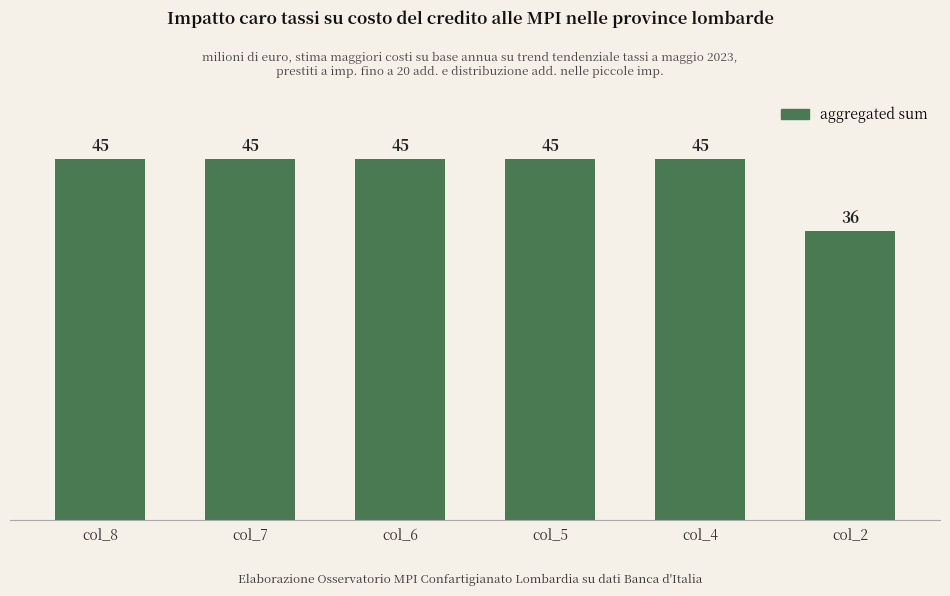

What is the maximum value shown in the chart?

45